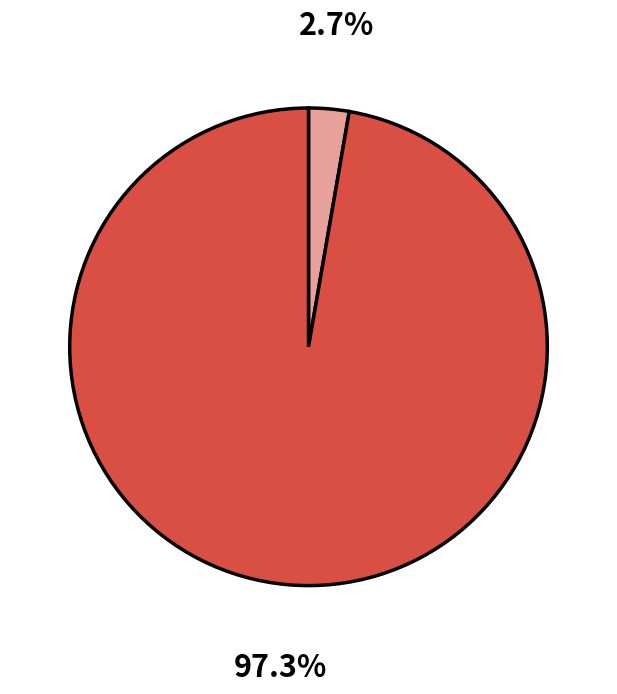

Does any single category account for the majority?

Yes